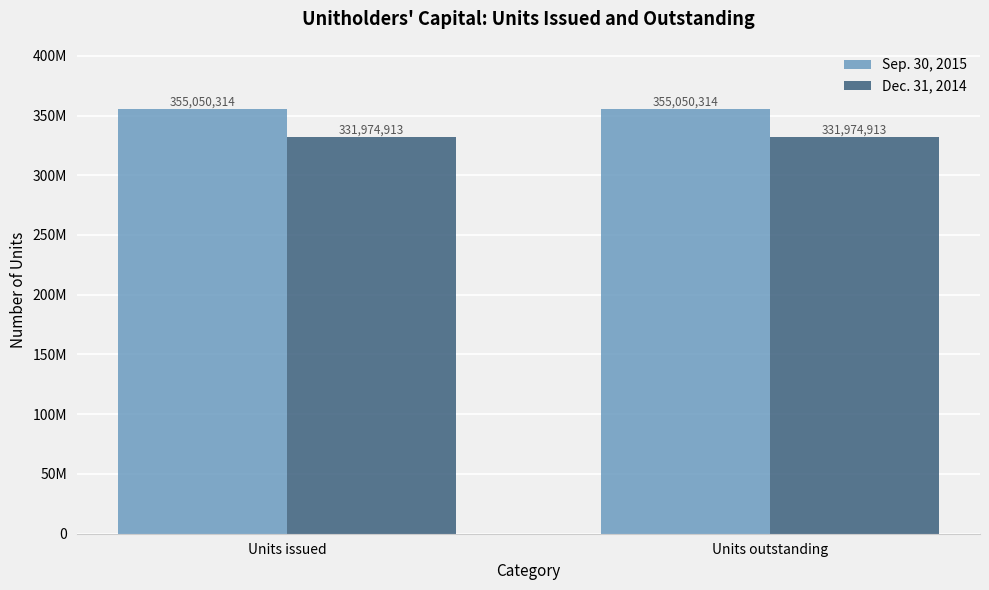

Are the bars horizontal?

No